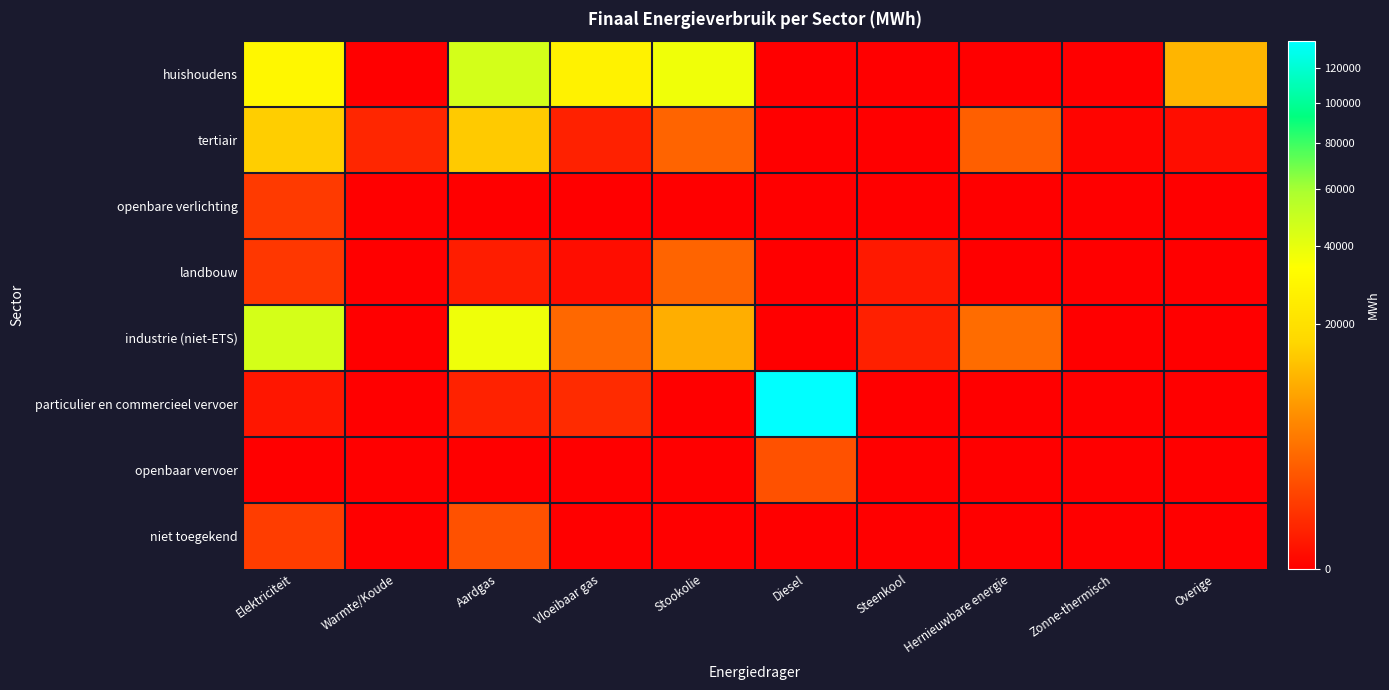

Reading right to left, transcribe all the data shown in this chart.

huishoudens: Overige=10936.0	Zonne-thermisch=0.0	Hernieuwbare energie=0.0	Steenkool=0.0	Diesel=0.0	Stookolie=37595.1	Vloeibaar gas=27390.6	Aardgas=46052.3	Warmte/Koude=0.0	Elektriciteit=29895.7
tertiair: Overige=19.1	Zonne-thermisch=1.6	Hernieuwbare energie=2346.6	Steenkool=0.0	Diesel=0.0	Stookolie=2658.9	Vloeibaar gas=172.8	Aardgas=14205.0	Warmte/Koude=256.3	Elektriciteit=14995.8
openbare verlichting: Overige=0.0	Zonne-thermisch=0.0	Hernieuwbare energie=0.0	Steenkool=0.0	Diesel=0.0	Stookolie=0.0	Vloeibaar gas=0.0	Aardgas=0.0	Warmte/Koude=0.0	Elektriciteit=699.4
landbouw: Overige=0.0	Zonne-thermisch=0.0	Hernieuwbare energie=0.0	Steenkool=90.5	Diesel=0.0	Stookolie=2602.2	Vloeibaar gas=18.4	Aardgas=123.8	Warmte/Koude=0.0	Elektriciteit=624.6
industrie (niet-ETS): Overige=0.0	Zonne-thermisch=0.0	Hernieuwbare energie=3234.6	Steenkool=158.1	Diesel=0.0	Stookolie=10035.5	Vloeibaar gas=2906.1	Aardgas=37805.3	Warmte/Koude=0.0	Elektriciteit=45816.4
particulier en commercieel vervoer: Overige=0.0	Zonne-thermisch=0.0	Hernieuwbare energie=0.0	Steenkool=0.0	Diesel=136384.0	Stookolie=0.0	Vloeibaar gas=338.3	Aardgas=179.9	Warmte/Koude=0.0	Elektriciteit=67.1
openbaar vervoer: Overige=0.0	Zonne-thermisch=0.0	Hernieuwbare energie=0.0	Steenkool=0.0	Diesel=1600.7	Stookolie=0.0	Vloeibaar gas=0.0	Aardgas=0.0	Warmte/Koude=0.0	Elektriciteit=0.0
niet toegekend: Overige=0.0	Zonne-thermisch=0.0	Hernieuwbare energie=0.0	Steenkool=0.0	Diesel=0.0	Stookolie=0.0	Vloeibaar gas=0.0	Aardgas=1579.7	Warmte/Koude=0.0	Elektriciteit=789.2